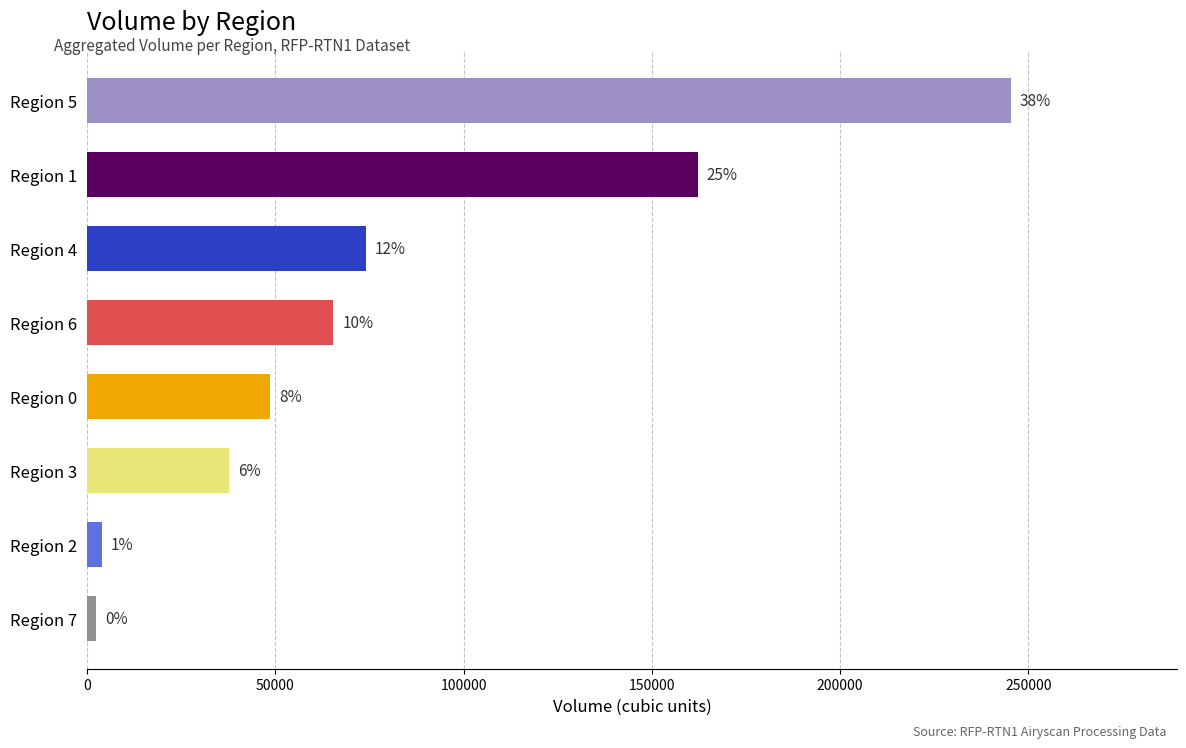

How many bars are there in total?

8